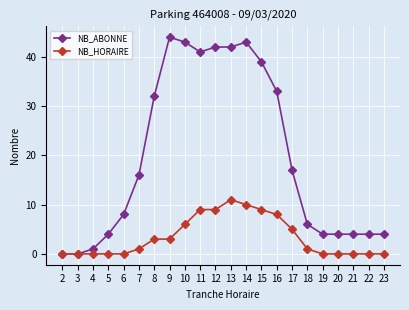

Which series changed the most between 9 and 16?

NB_ABONNE